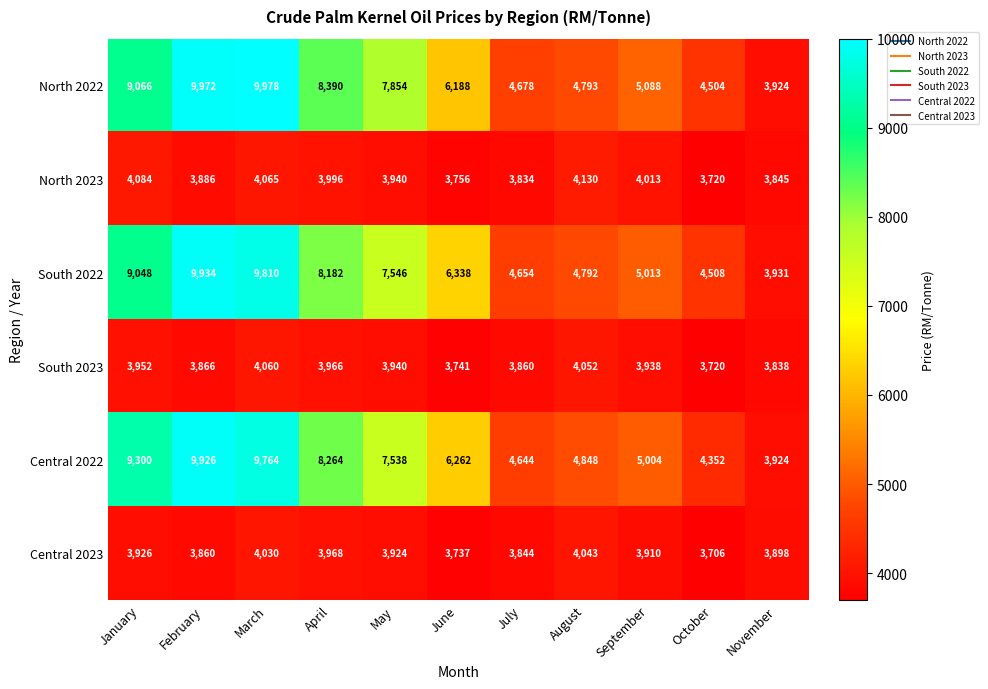

How many series are shown in this chart?

6